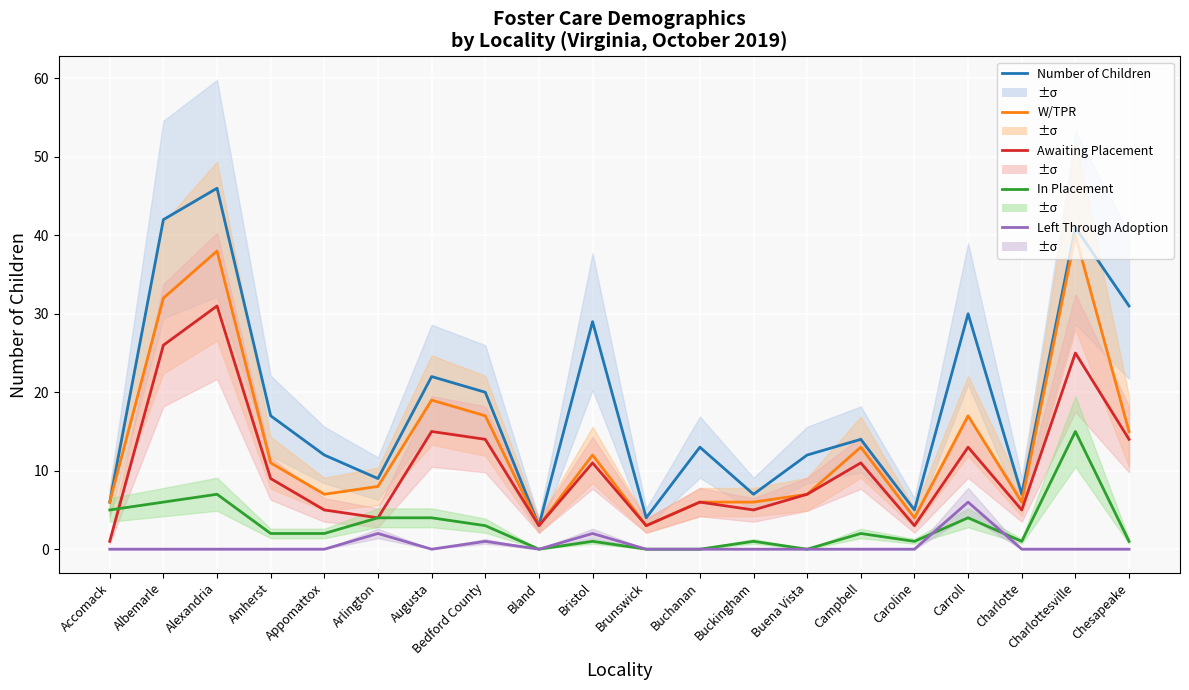

What is the sum of the W/TPR values at Carroll and Bland?

20